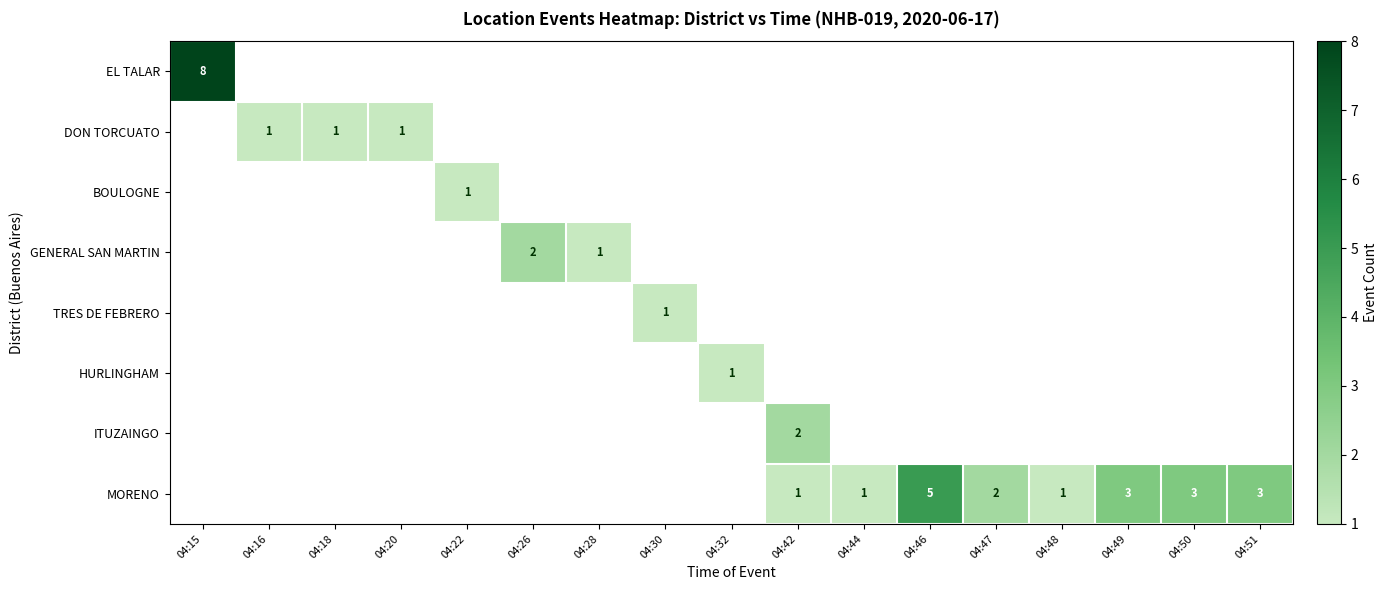

The MORENO series shows 3.5 at 04:46. True or false?

False